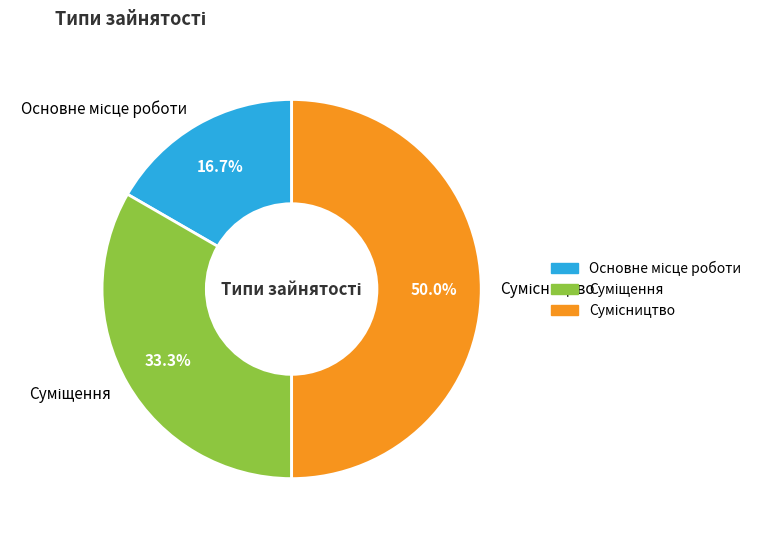

True or false: Сумісництво accounts for 50% of the total.

True